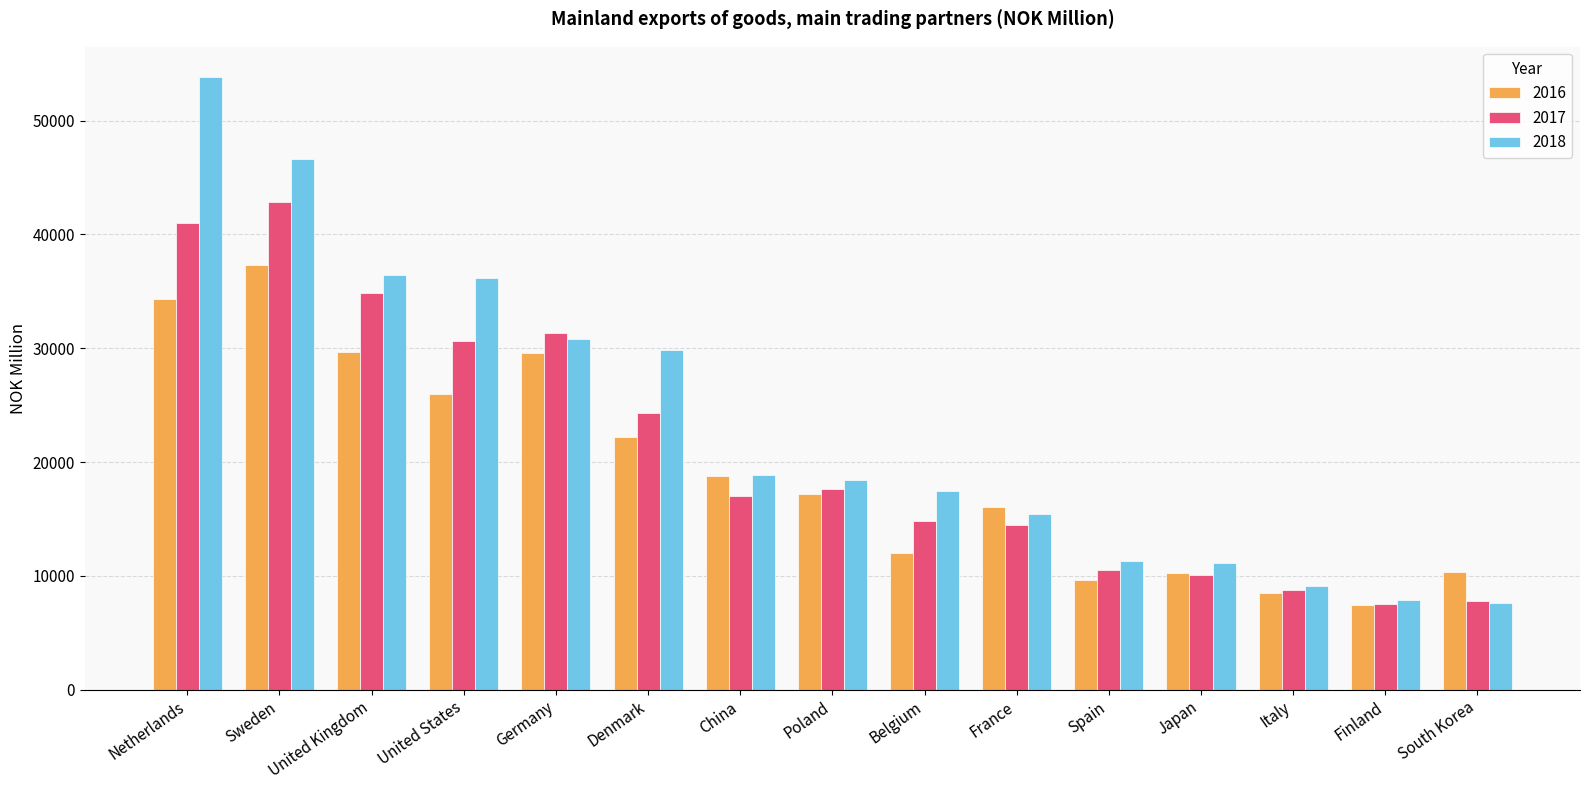

Count the number of data series in this chart.

3